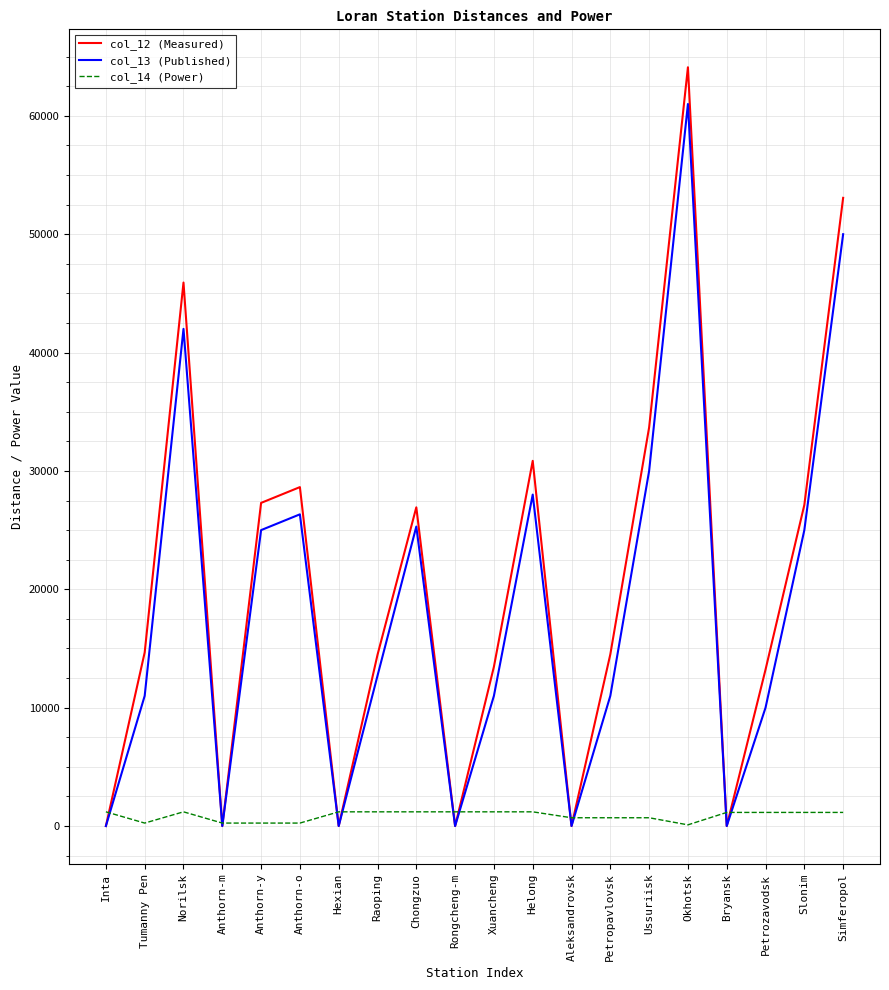

Between which two adjacent categories do col_12 (Measured) and col_14 (Power) first intersect?

Inta and Tumanny Pen